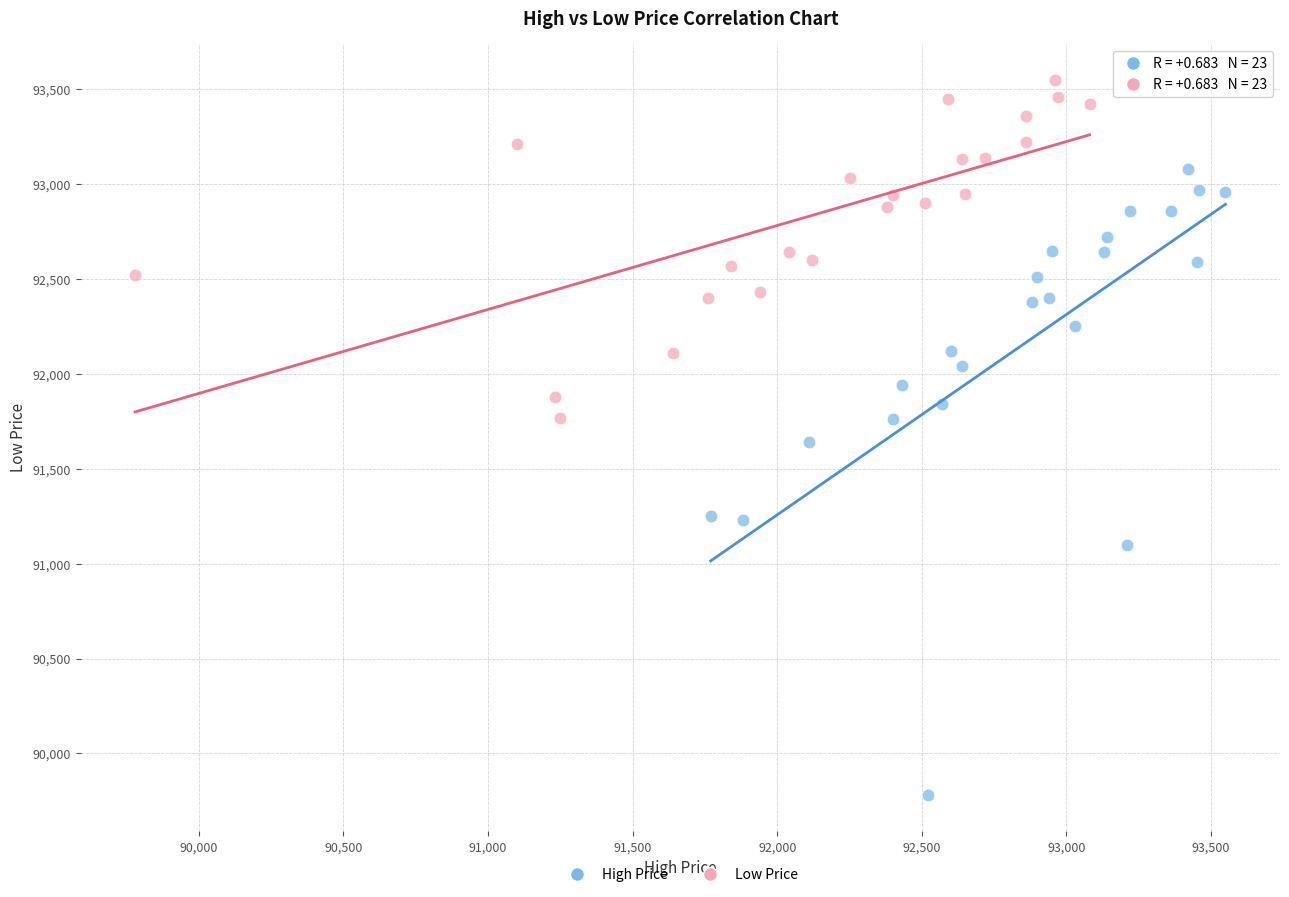

Which series has the widest spread of Y values?

High Price